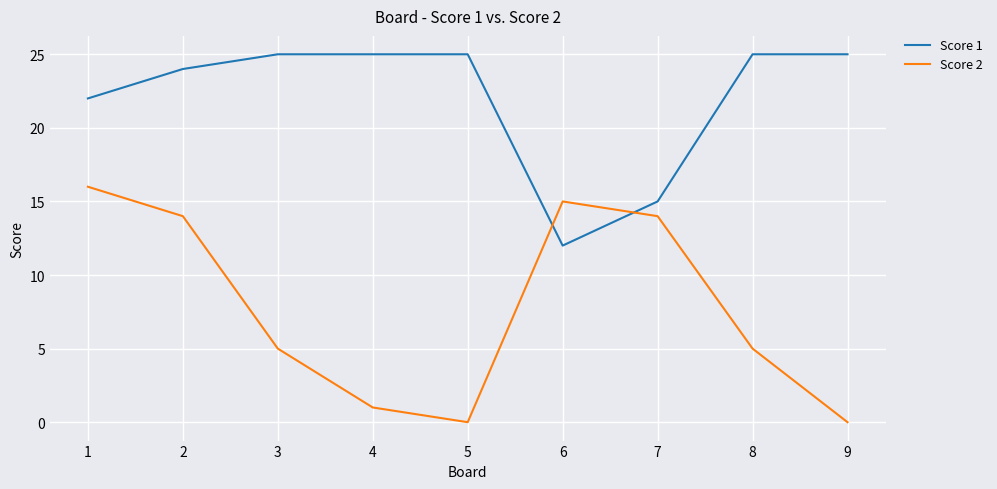

After their last crossing, which series has the higher values: Score 1 or Score 2?

Score 1